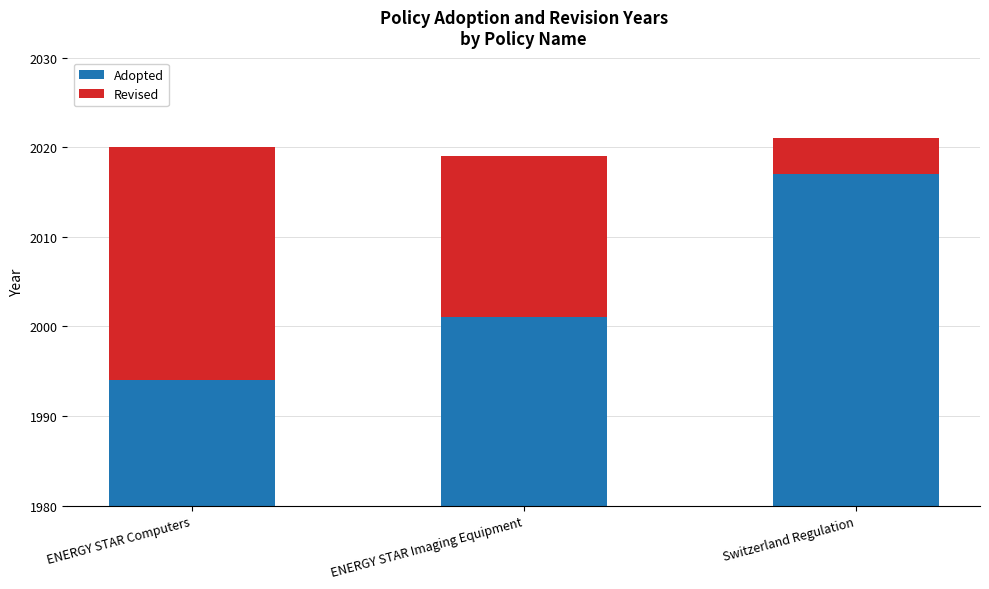

Between ENERGY STAR Imaging Equipment and Switzerland Regulation, which series saw the biggest shift?

Adopted